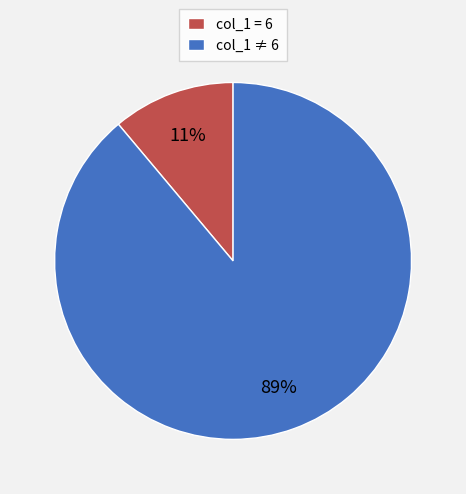

Rank the categories by value from highest to lowest.

col_1 ≠ 6, col_1 = 6